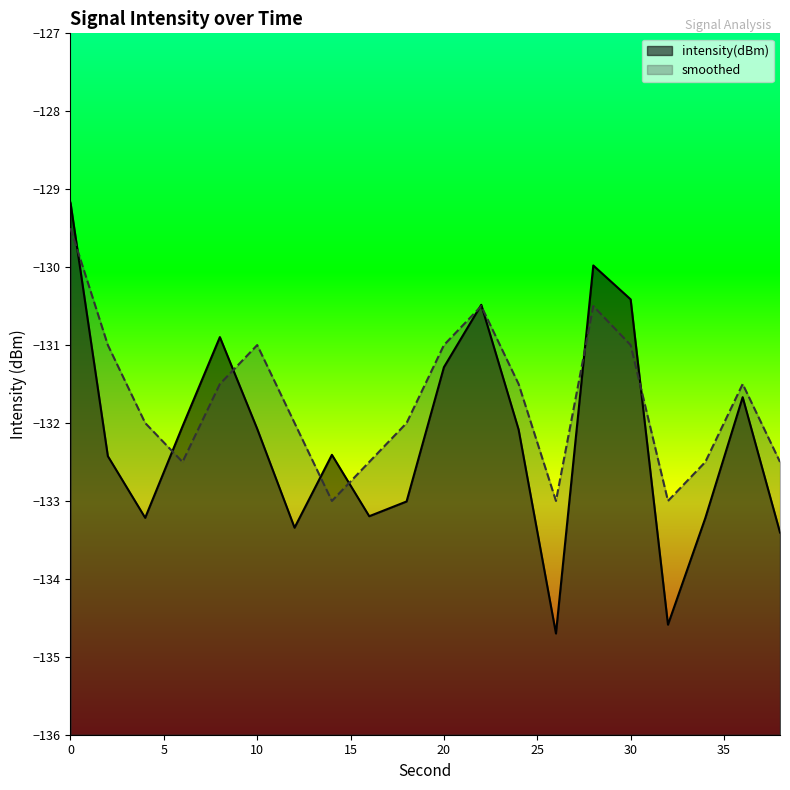

At 10, list the series in order from smallest to largest.

intensity(dBm), smoothed